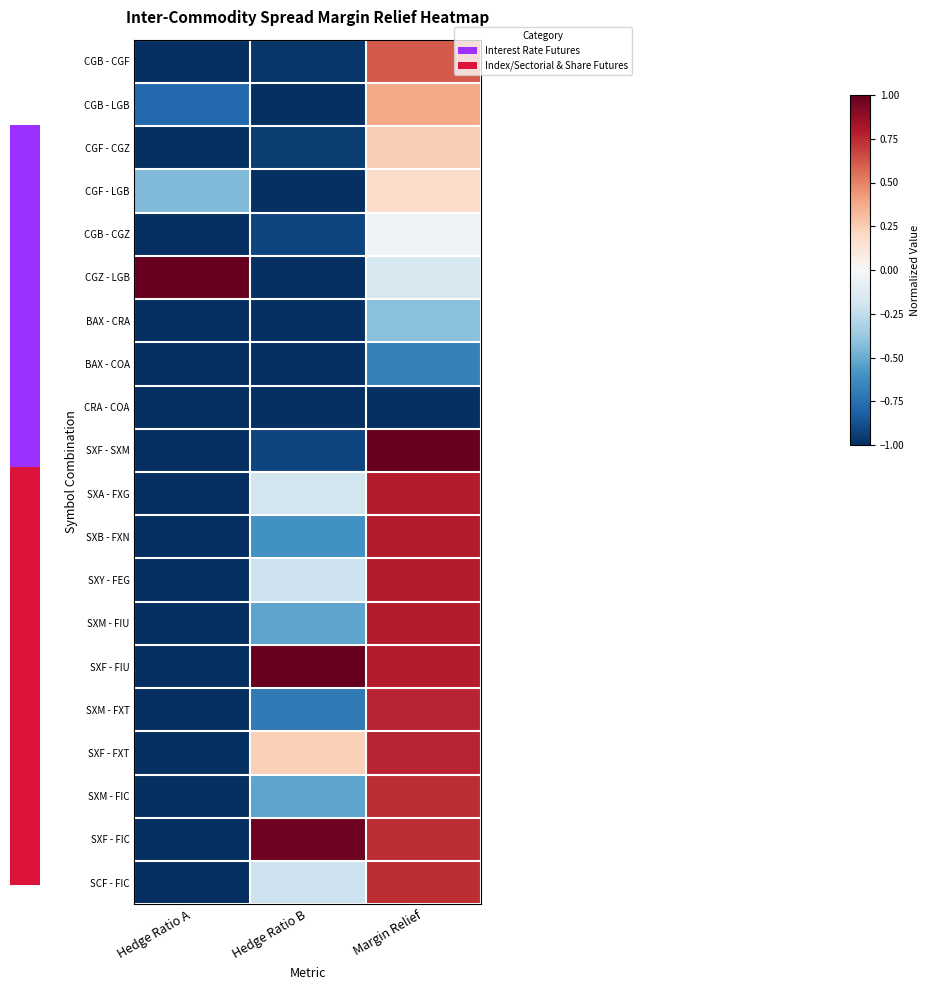

At how many categories does at least one series exceed 0?

3